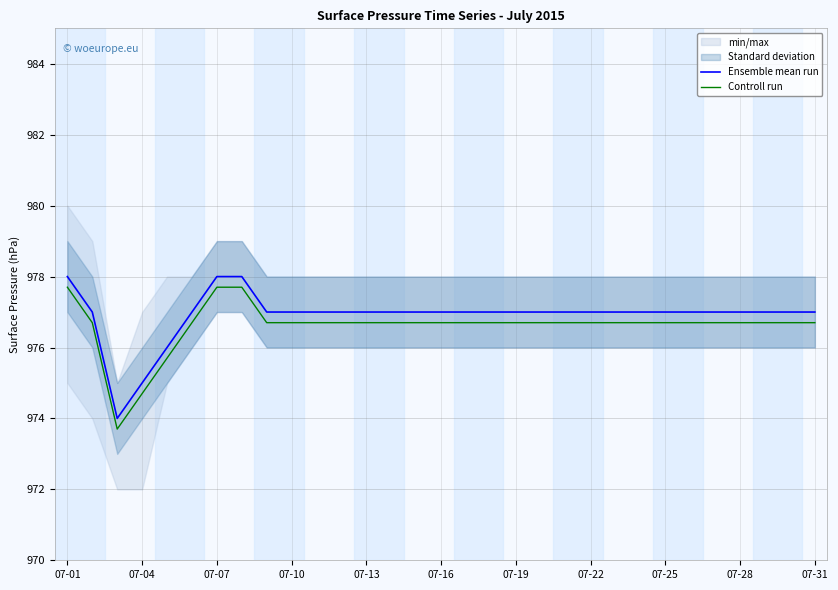

The value of Controll run at 07-31 is 1615.8. True or false?

False